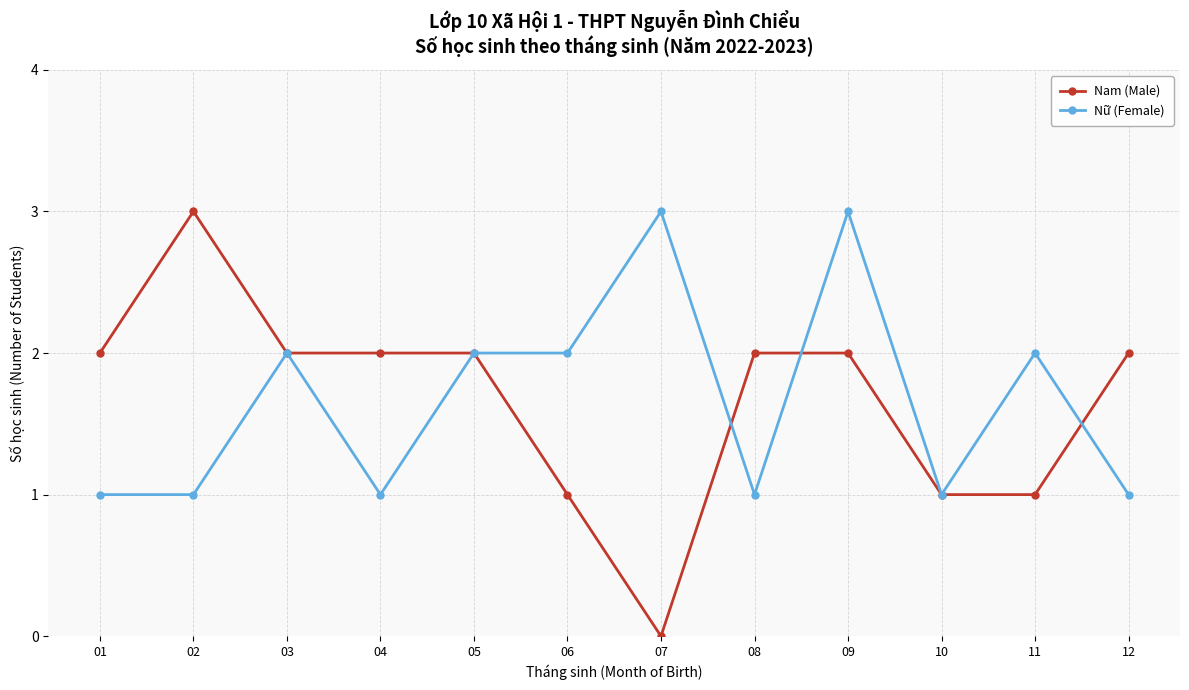

At which category does Nữ (Female) reach its first local peak?

03